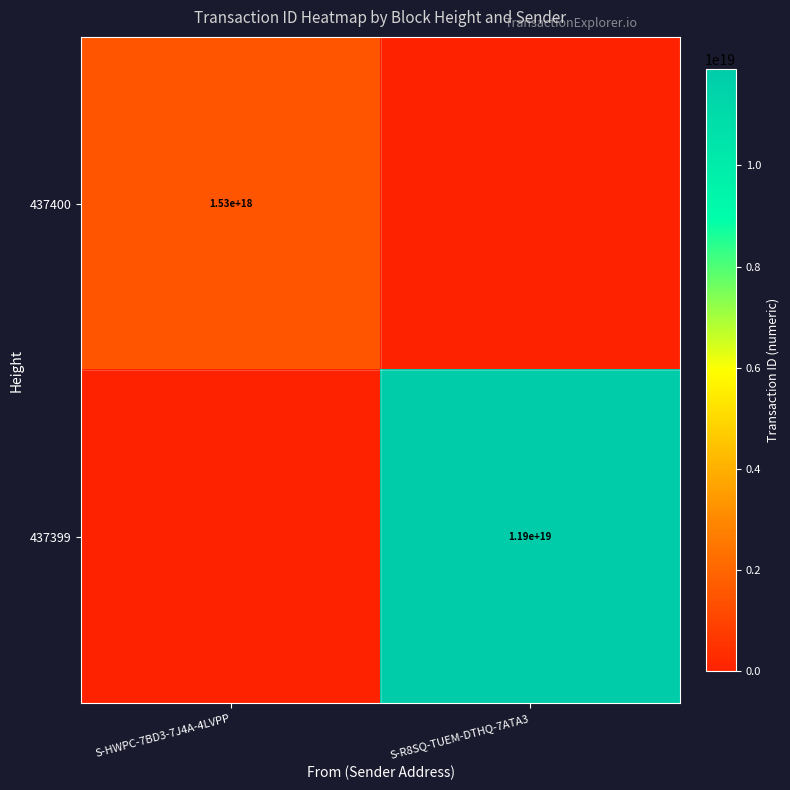

True or false: 437400 has a value of 1016420250880770944 at S-HWPC-7BD3-7J4A-4LVPP.

False